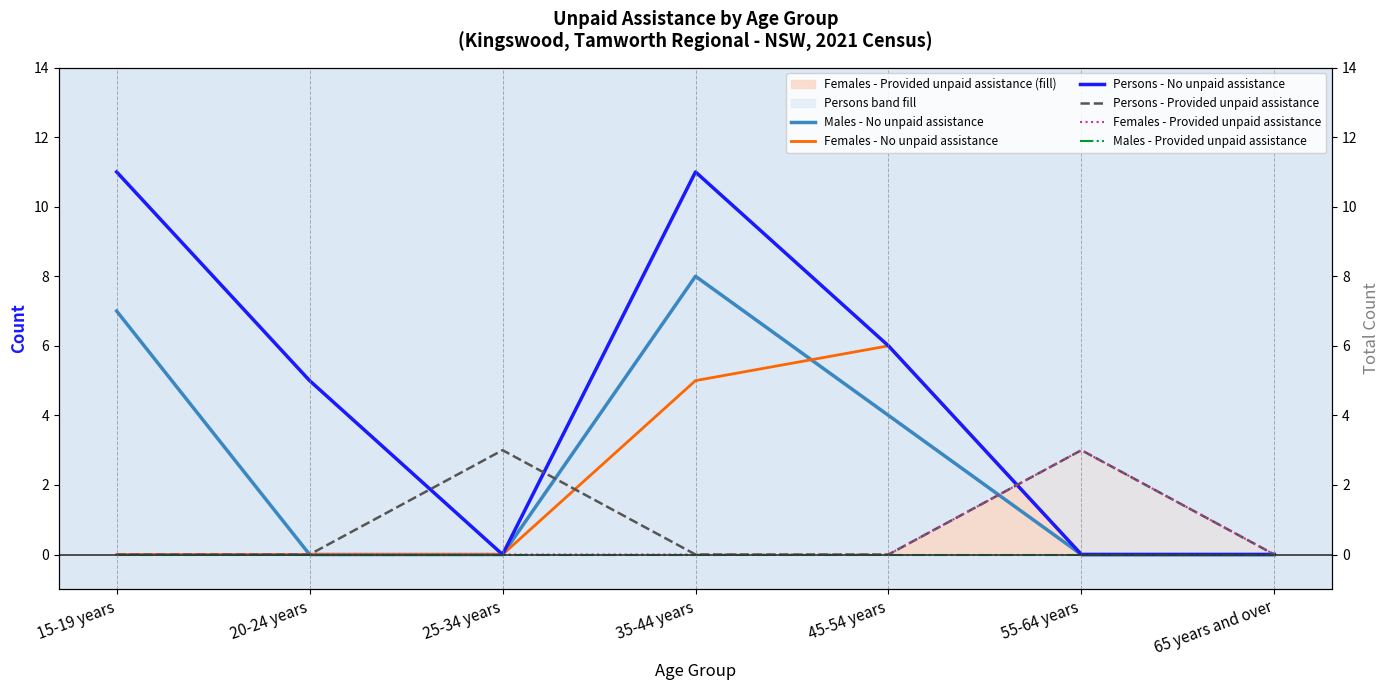

What is the label of the 4th point from the right?

35-44 years